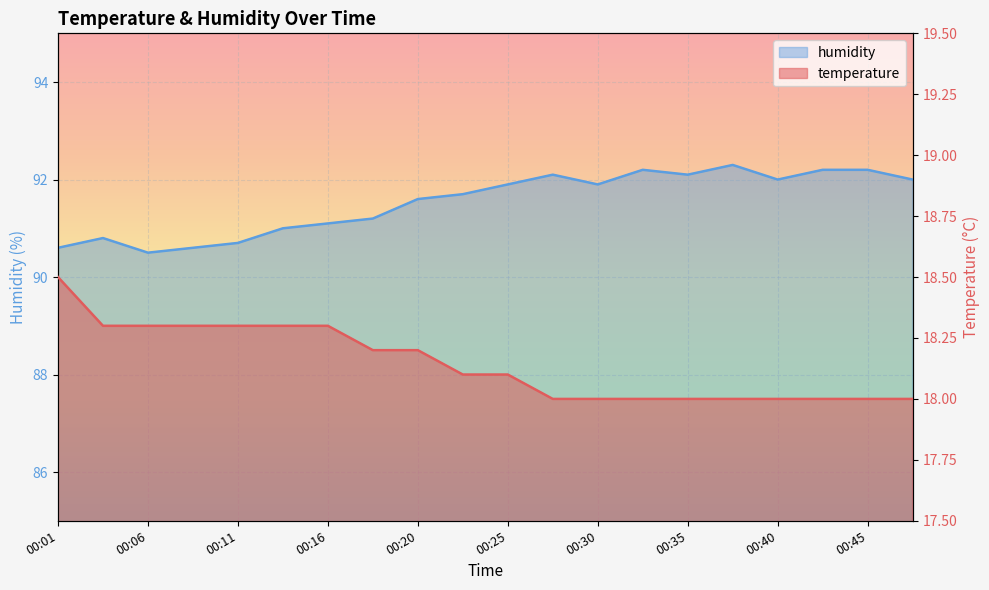

The humidity series shows 91.7 at 00:23. True or false?

True